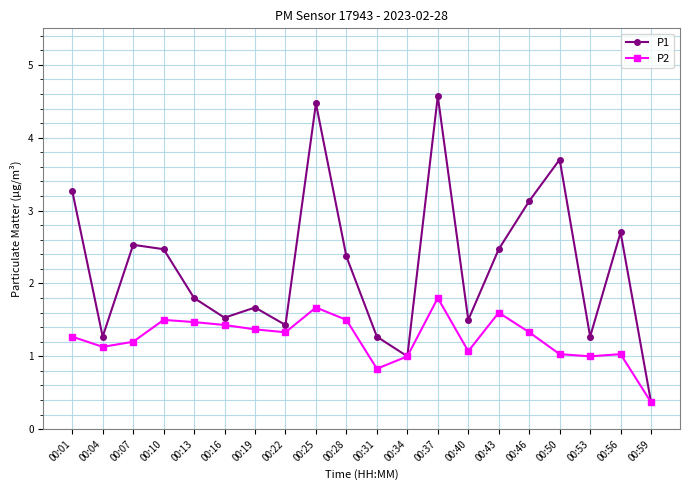

True or false: P1 has a value of 2.5 at 00:16.

False